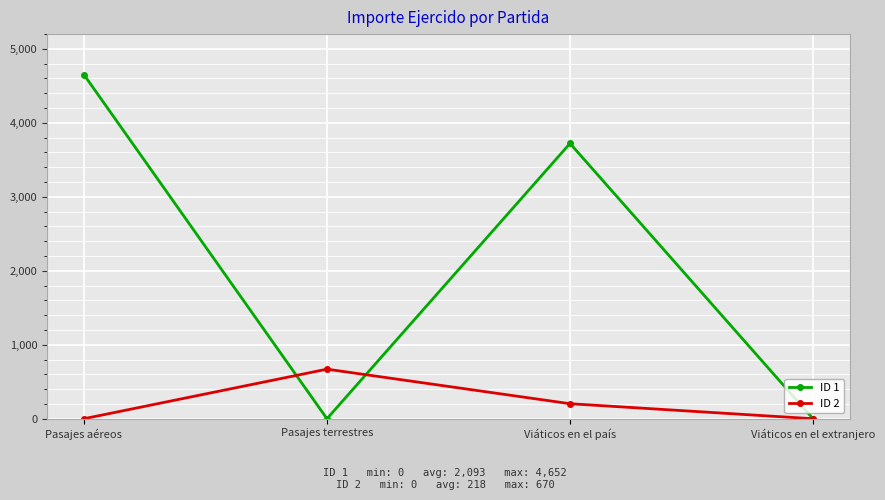

What is the label of the 2nd point from the left?

Pasajes terrestres